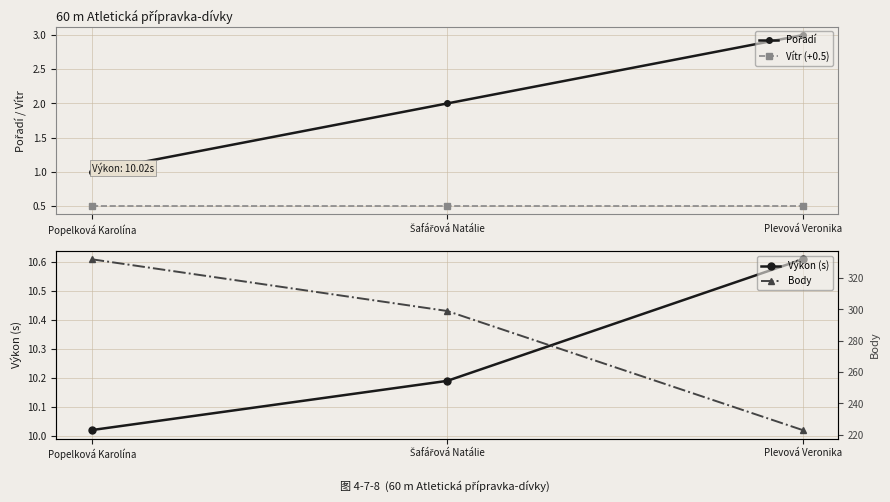

True or false: Pořadí has a value of 1.0 at Popelková Karolína.

True